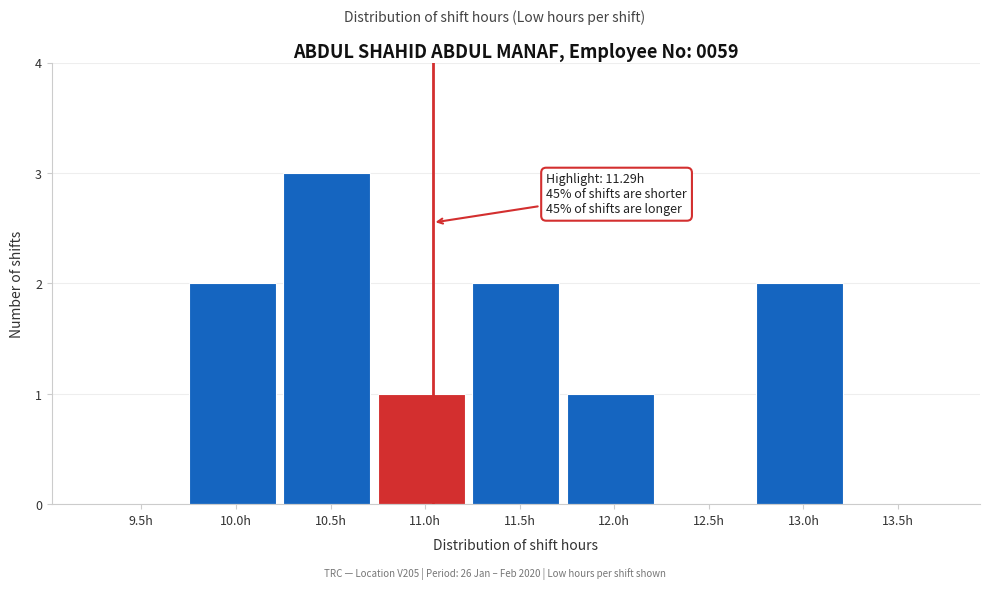

Reading left to right, transcribe all the data shown in this chart.

9.5h=0	10.0h=2	10.5h=3	11.0h=1	11.5h=2	12.0h=1	12.5h=0	13.0h=2	13.5h=0